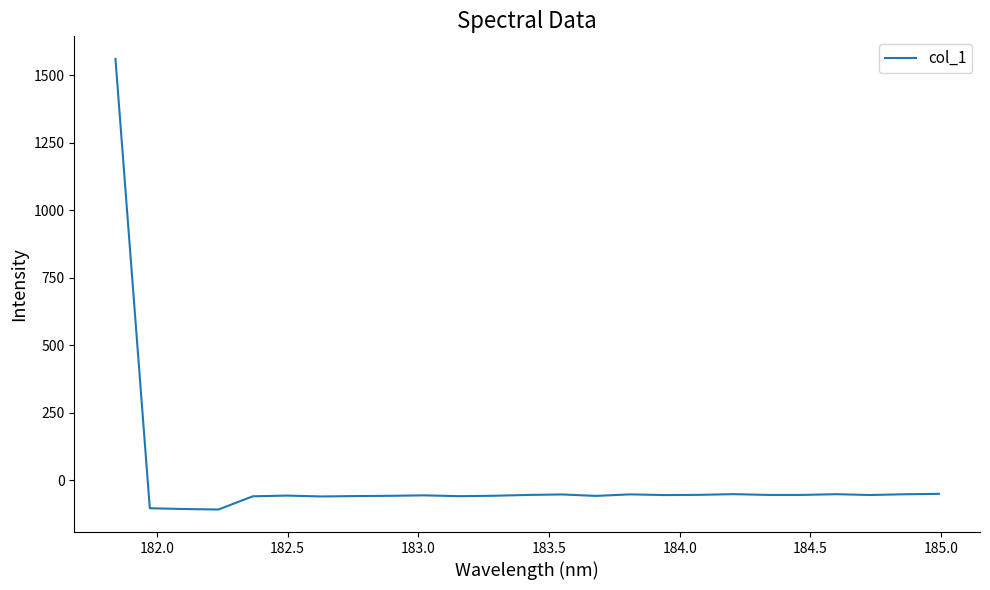

What is the maximum value shown in the chart?

1560.6